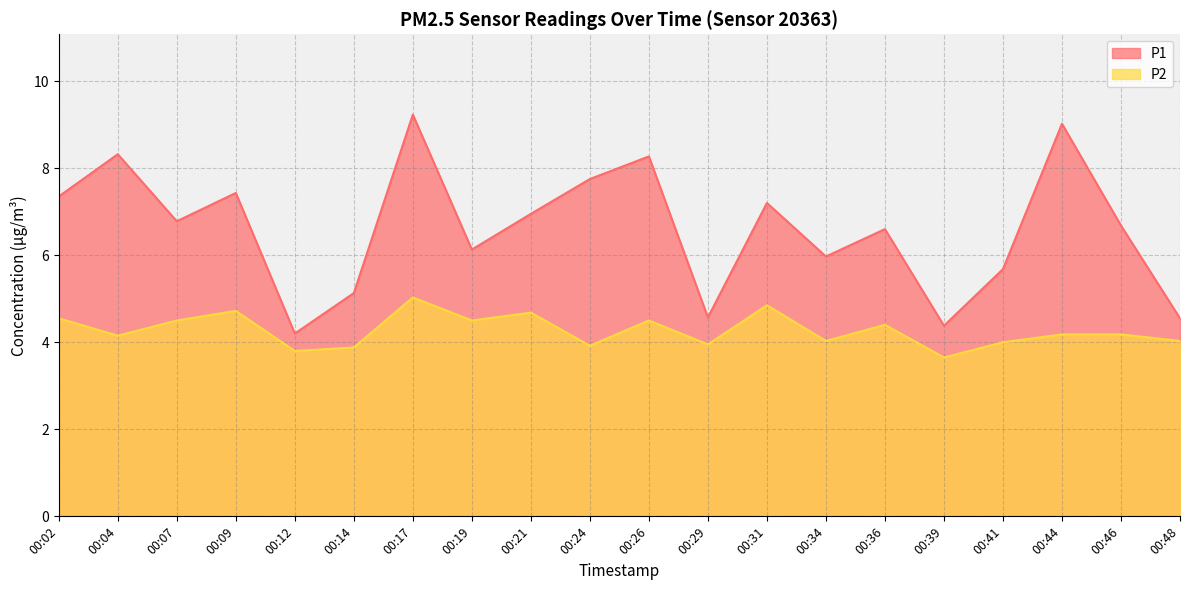

What is the difference between the highest and lowest values at 00:26?

3.8